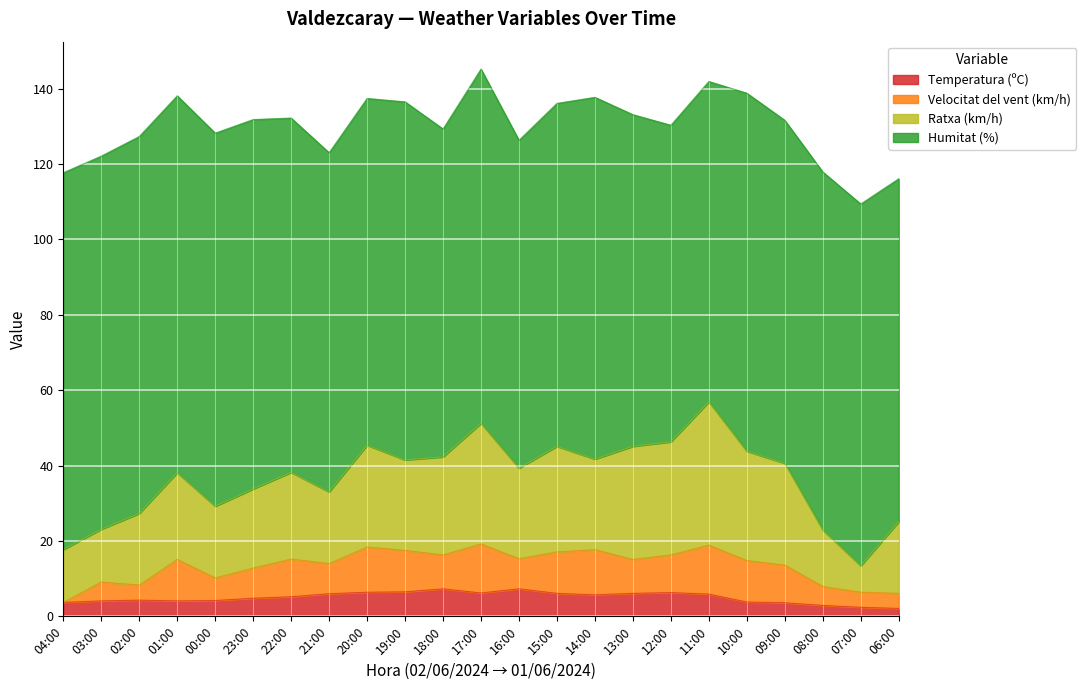

True or false: Temperatura (ºC) and Ratxa (km/h) cross at least once.

False